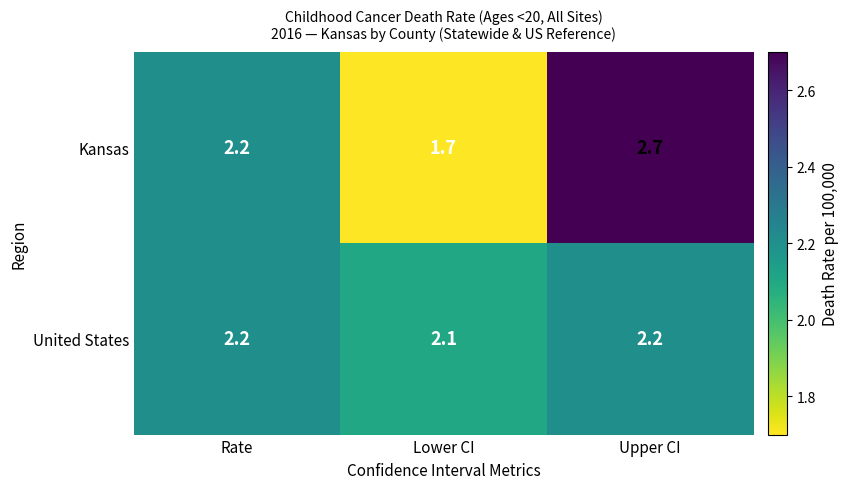

What is the average value of the United States series?

2.2